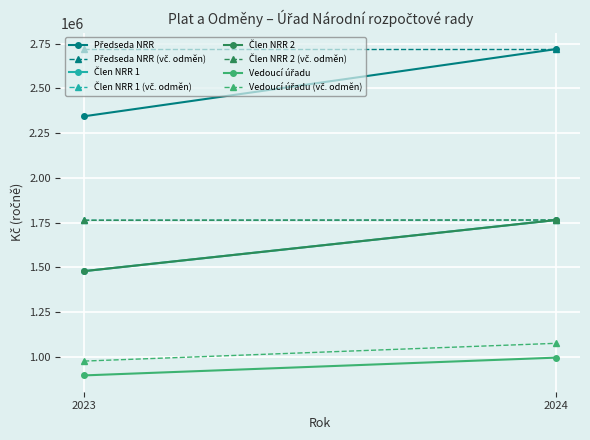

Which series has the widest spread of values?

Předseda NRR